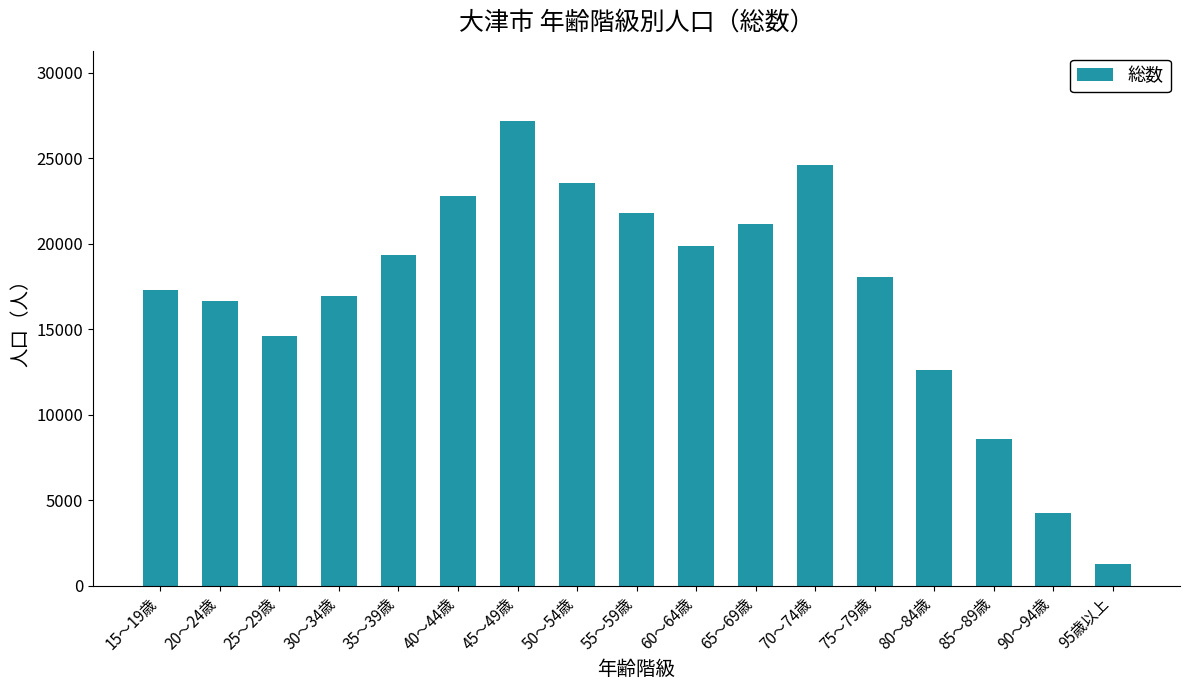

Reading left to right, transcribe all the data shown in this chart.

17314	16647	14637	16930	19360	22776	27213	23546	21839	19904	21183	24619	18046	12651	8578	4246	1255